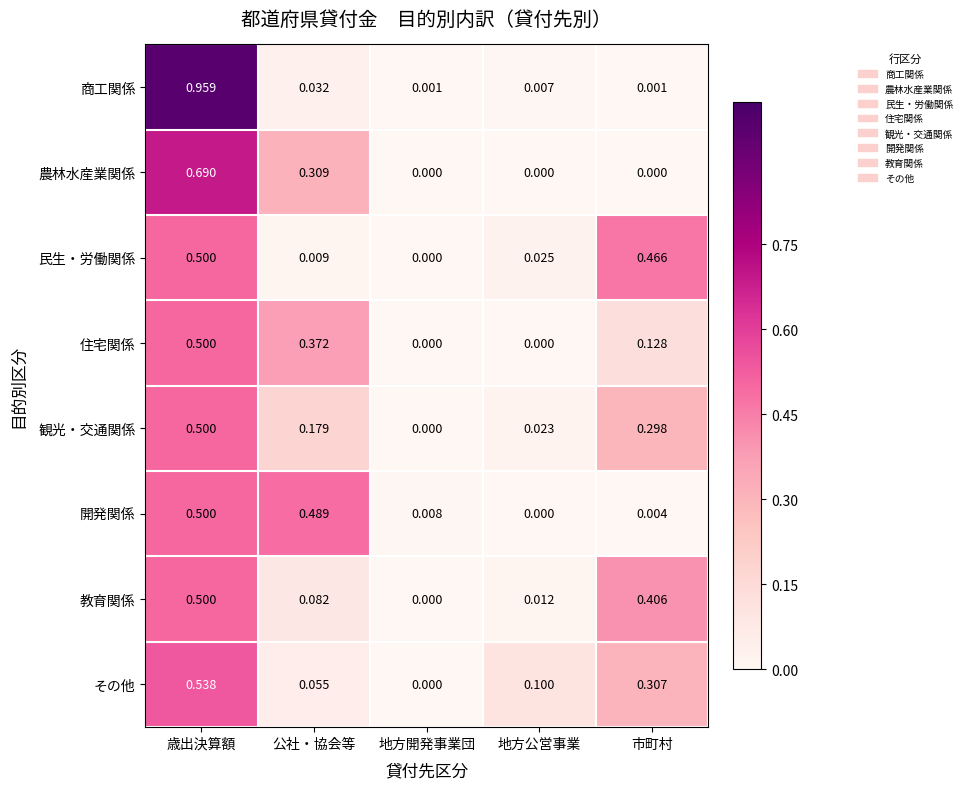

Which category has the highest value in the 民生・労働関係 series?

歳出決算額